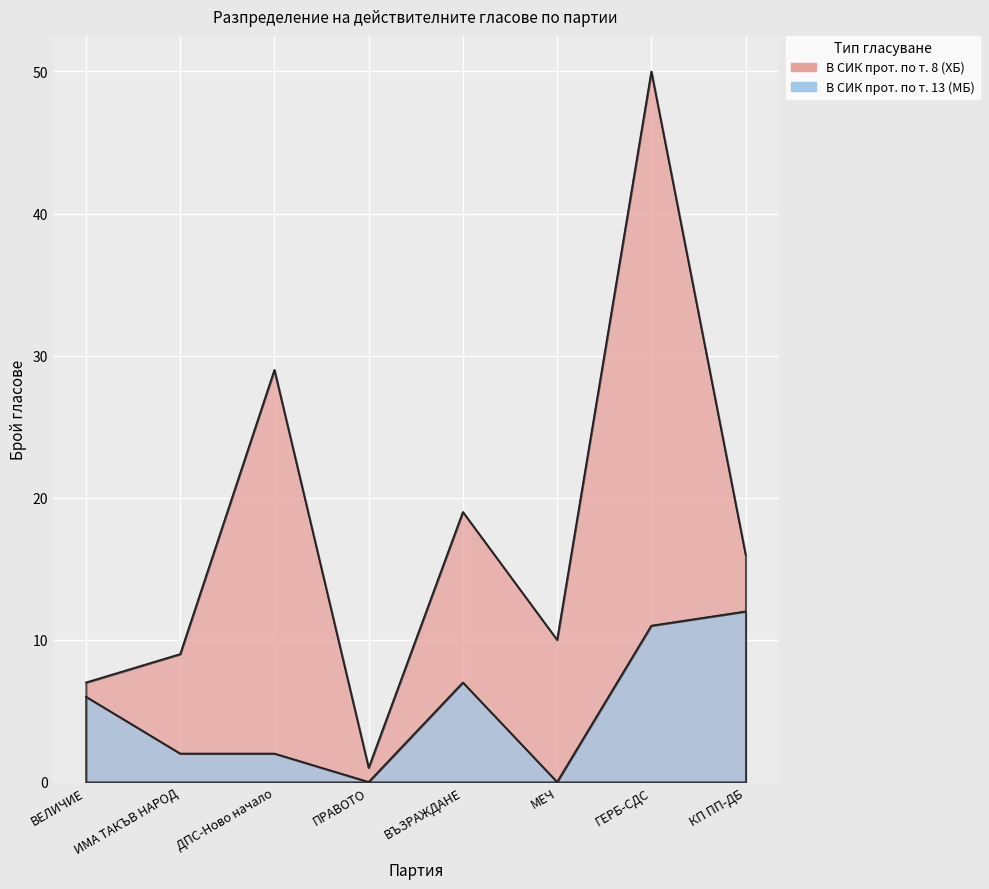

Reading left to right, extract all data points from this chart.

В СИК прот. по т. 8 (ХБ): ВЕЛИЧИЕ=7	ИМА ТАКЪВ НАРОД=9	ДПС-Ново начало=29	ПРАВОТО=1	ВЪЗРАЖДАНЕ=19	МЕЧ=10	ГЕРБ-СДС=50	КП ПП-ДБ=16
В СИК прот. по т. 13 (МБ): ВЕЛИЧИЕ=6	ИМА ТАКЪВ НАРОД=2	ДПС-Ново начало=2	ПРАВОТО=0	ВЪЗРАЖДАНЕ=7	МЕЧ=0	ГЕРБ-СДС=11	КП ПП-ДБ=12